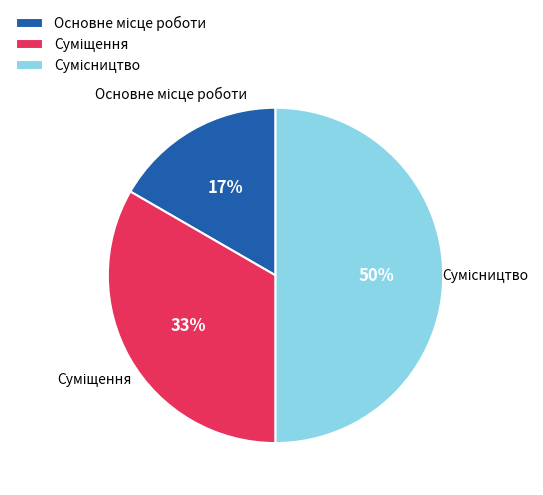

To the nearest percent, what is the difference between the largest and smallest slice percentages?

33%